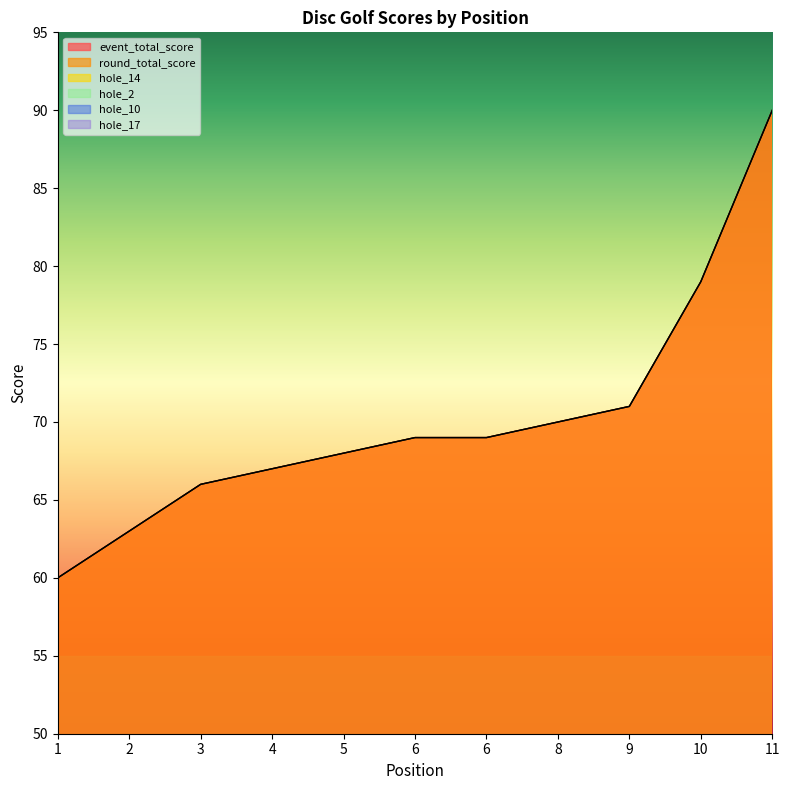

What are all the series names shown in the legend?

event_total_score, round_total_score, hole_14, hole_2, hole_10, hole_17